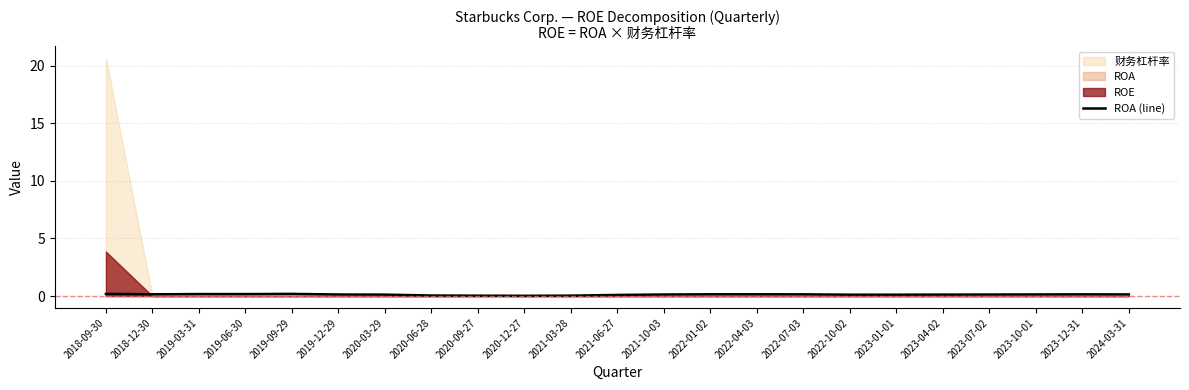

True or false: there are more than 2 points higher than both neighbors.

True